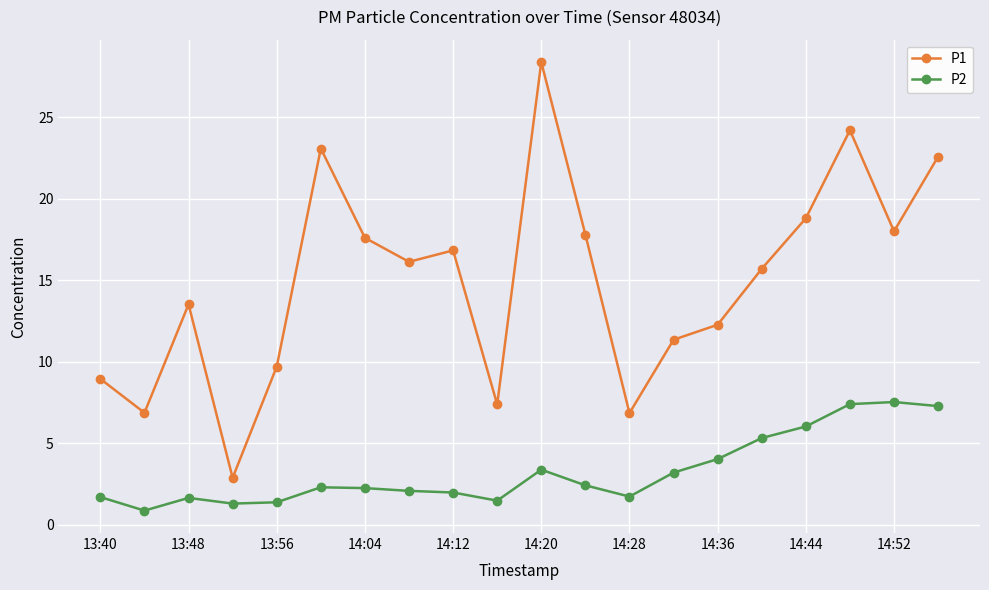

Which series has the widest spread of values?

P1